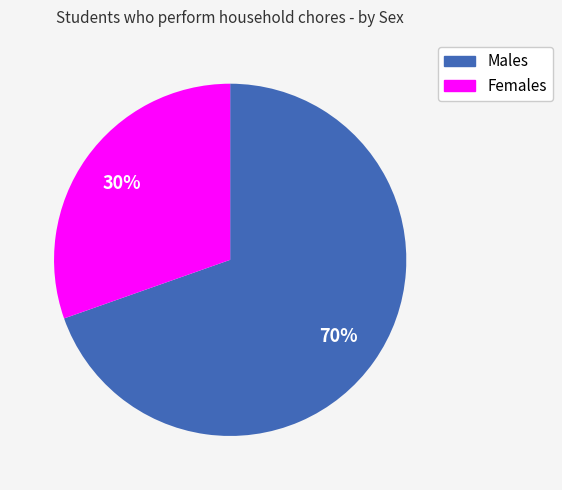

To the nearest percent, what is the average slice percentage?

50%